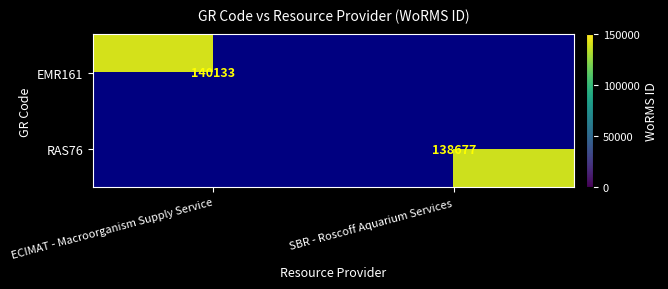

Is it true that RAS76 equals 138677 at SBR - Roscoff Aquarium Services?

True